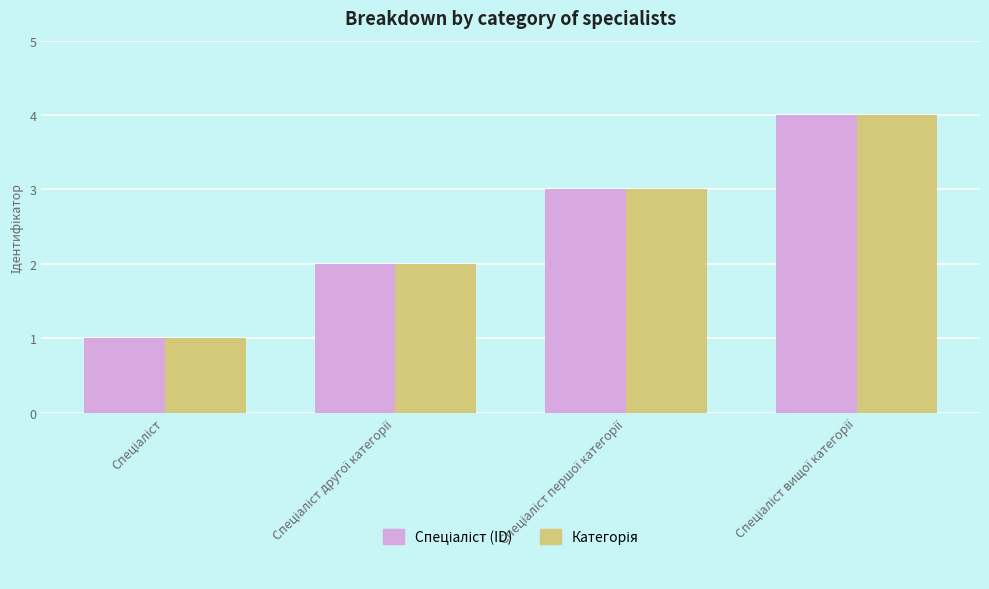

What is the greatest value displayed?

4